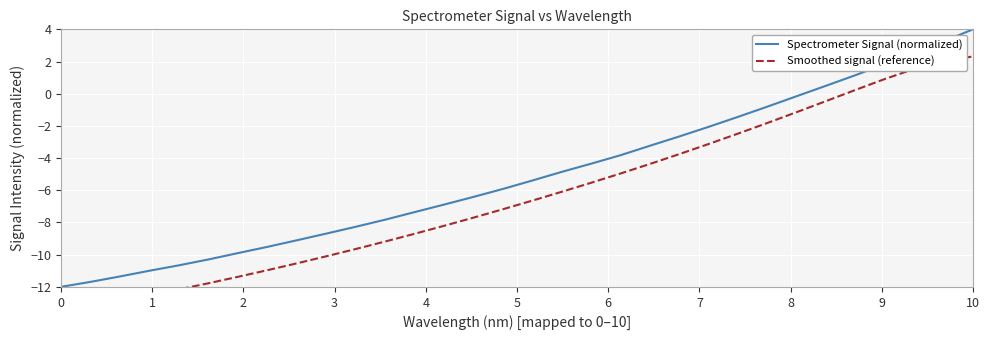

What is the maximum value for Spectrometer Signal (normalized)?

4.0